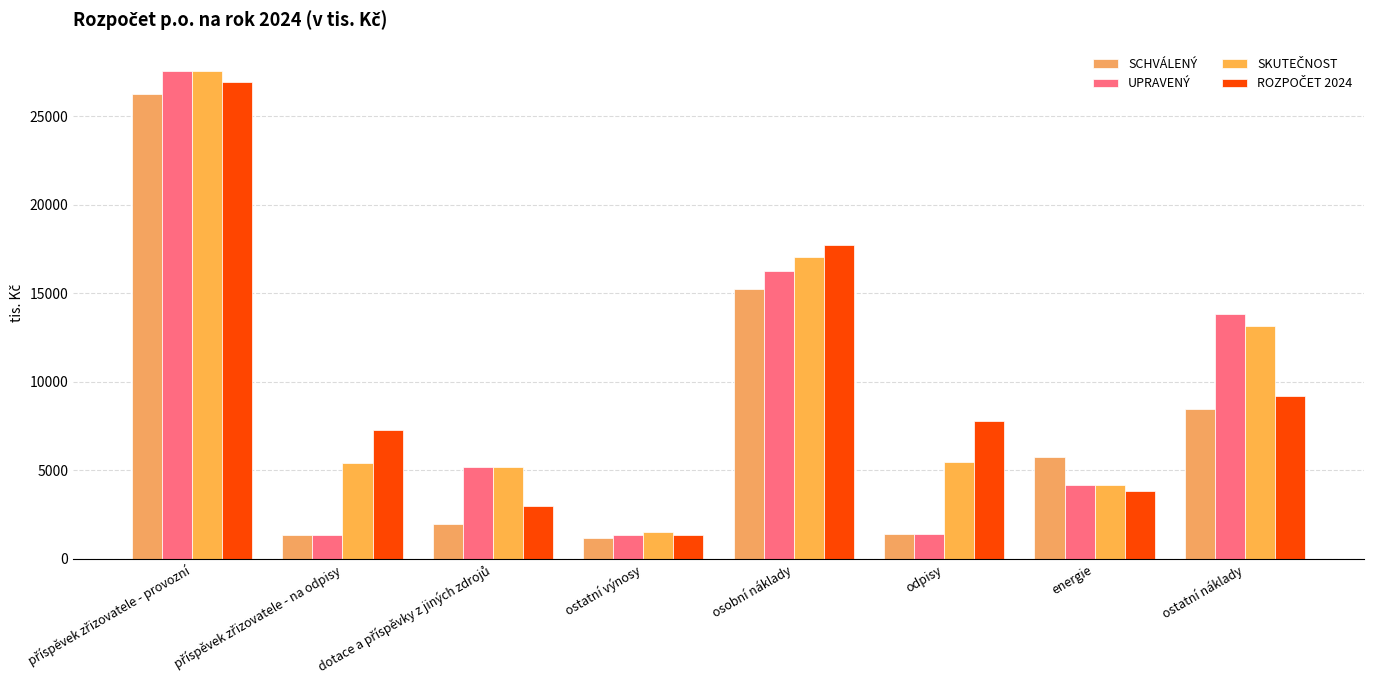

Which category has the lowest value in the ROZPOČET 2024 series?

ostatní výnosy